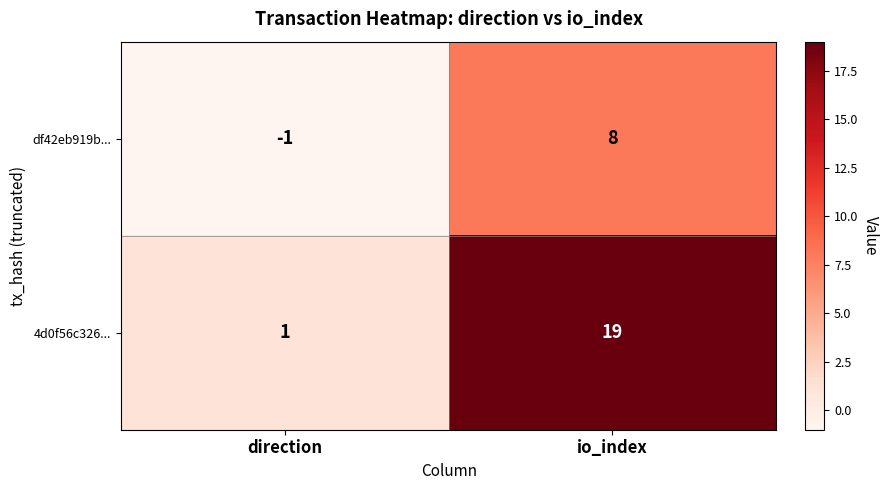

What is the approximate value of 4d0f56c326... at io_index, to the nearest 10?

20